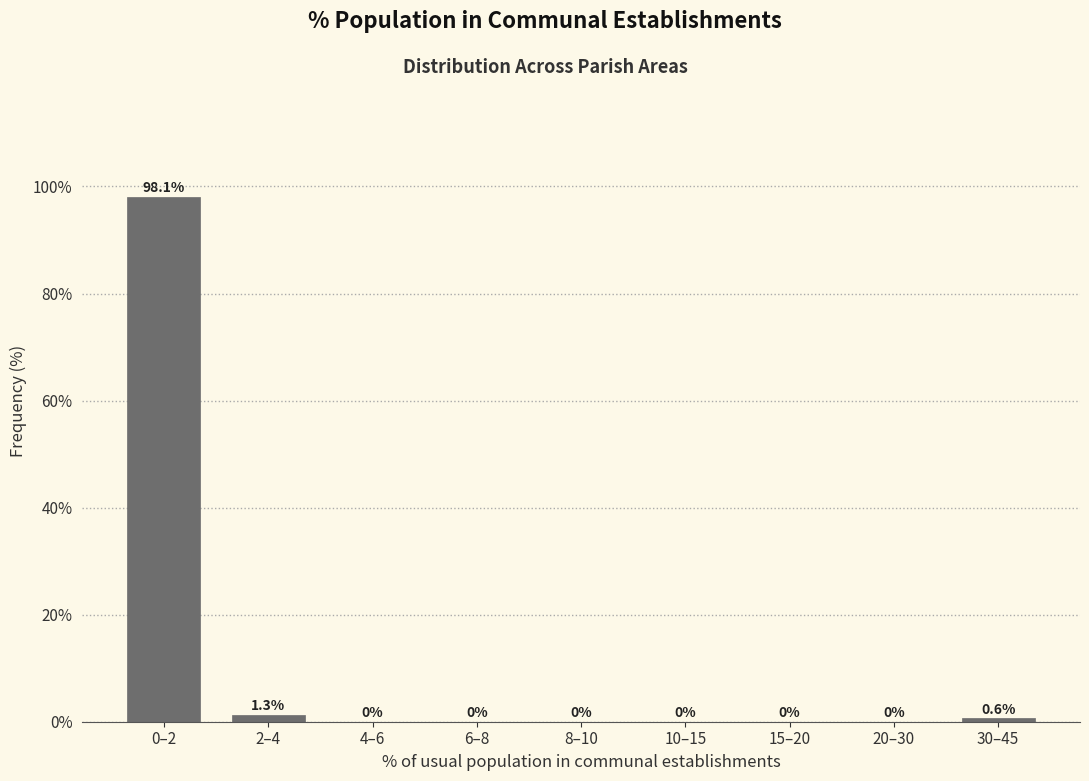

Reading left to right, transcribe all the data shown in this chart.

0–2=98.1	2–4=1.3	4–6=0.0	6–8=0.0	8–10=0.0	10–15=0.0	15–20=0.0	20–30=0.0	30–45=0.6